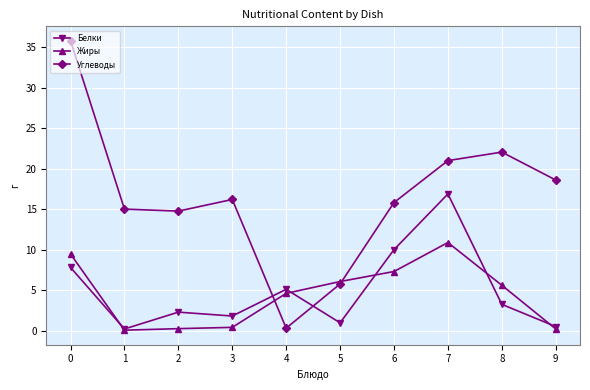

At how many categories does at least one series exceed 34?

1